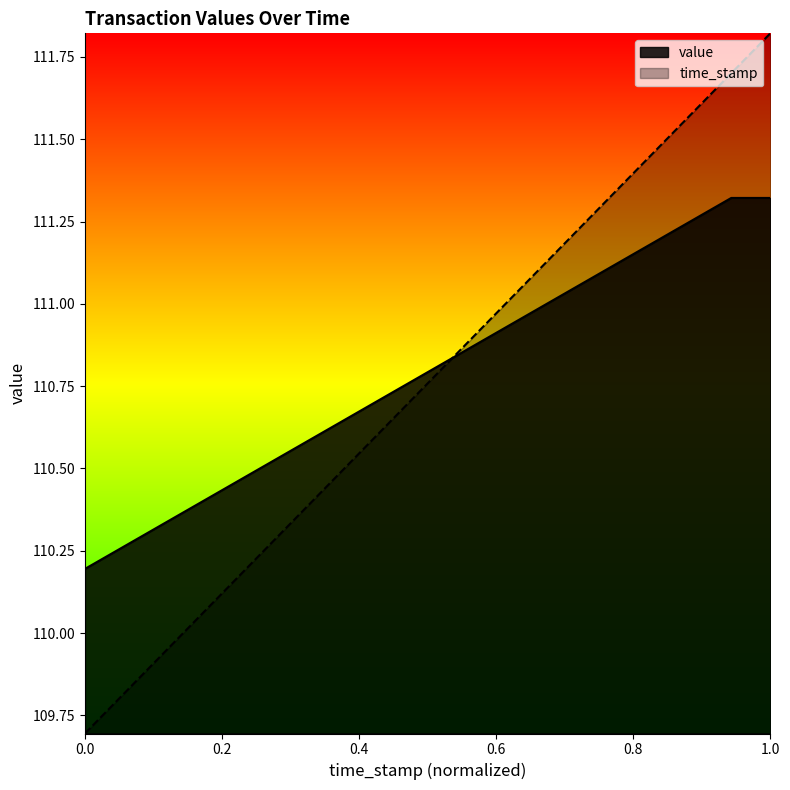

Rank the series by their maximum value, from lowest to highest.

value, time_stamp